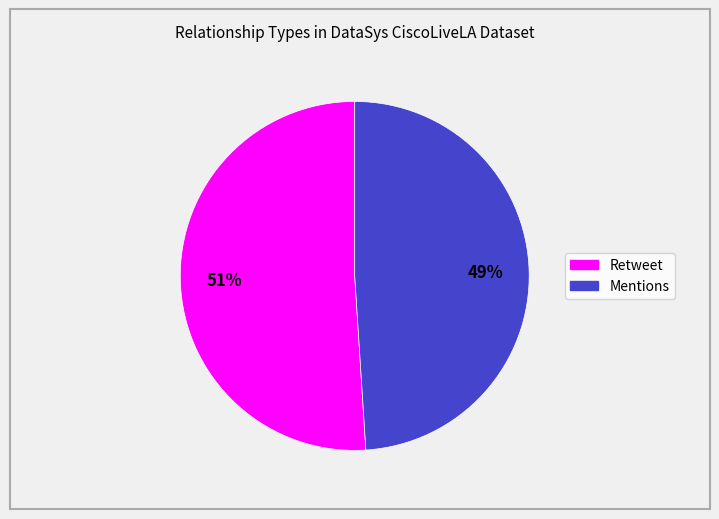

Count the number of slices in the pie.

2